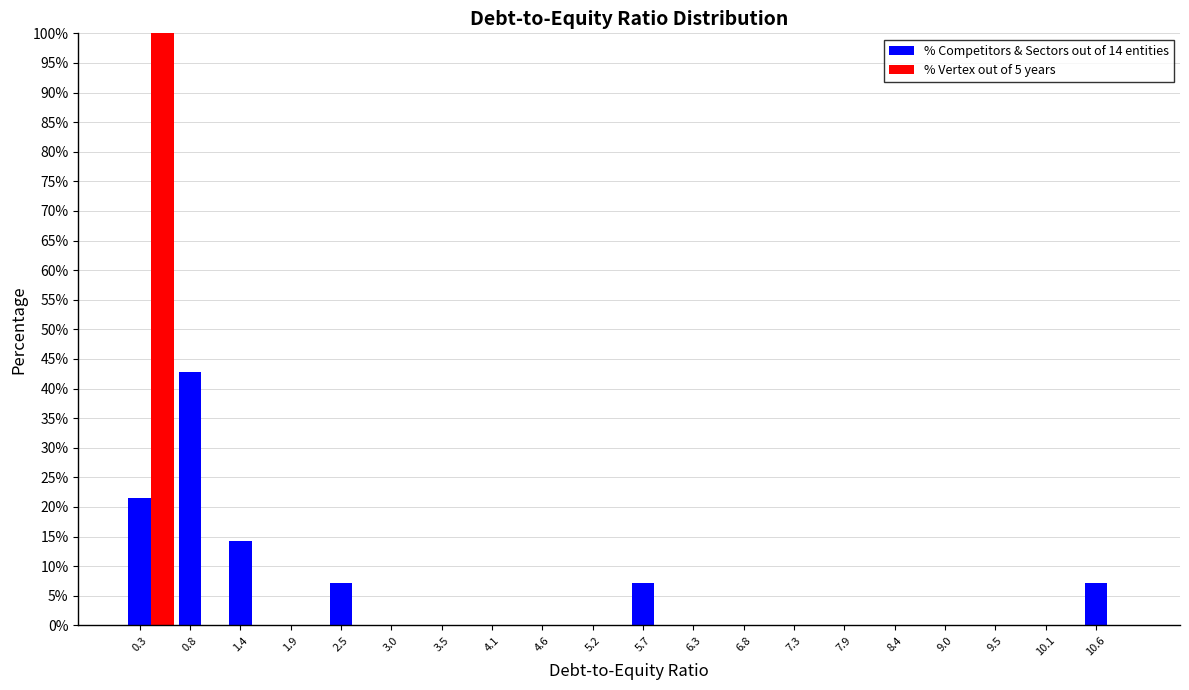

Between 0.8 and 9.0, which series saw the biggest shift?

% Competitors & Sectors out of 14 entities